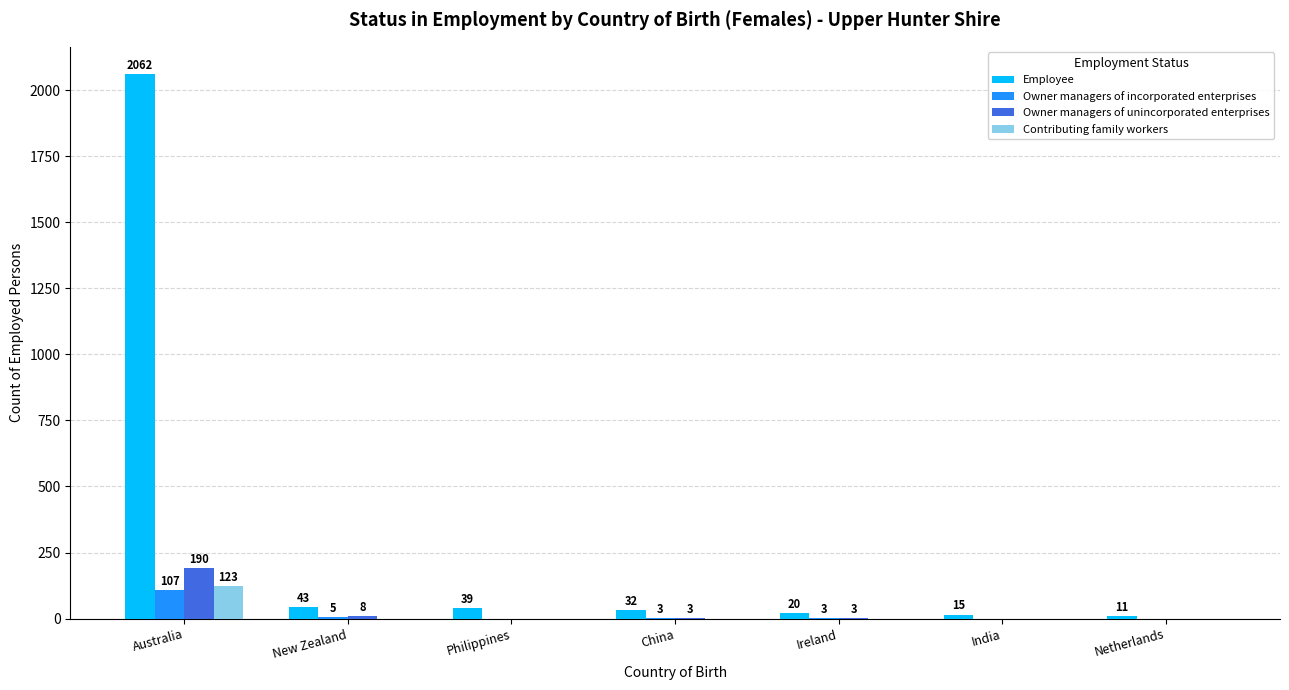

What is the sum of all Employee values?

2222